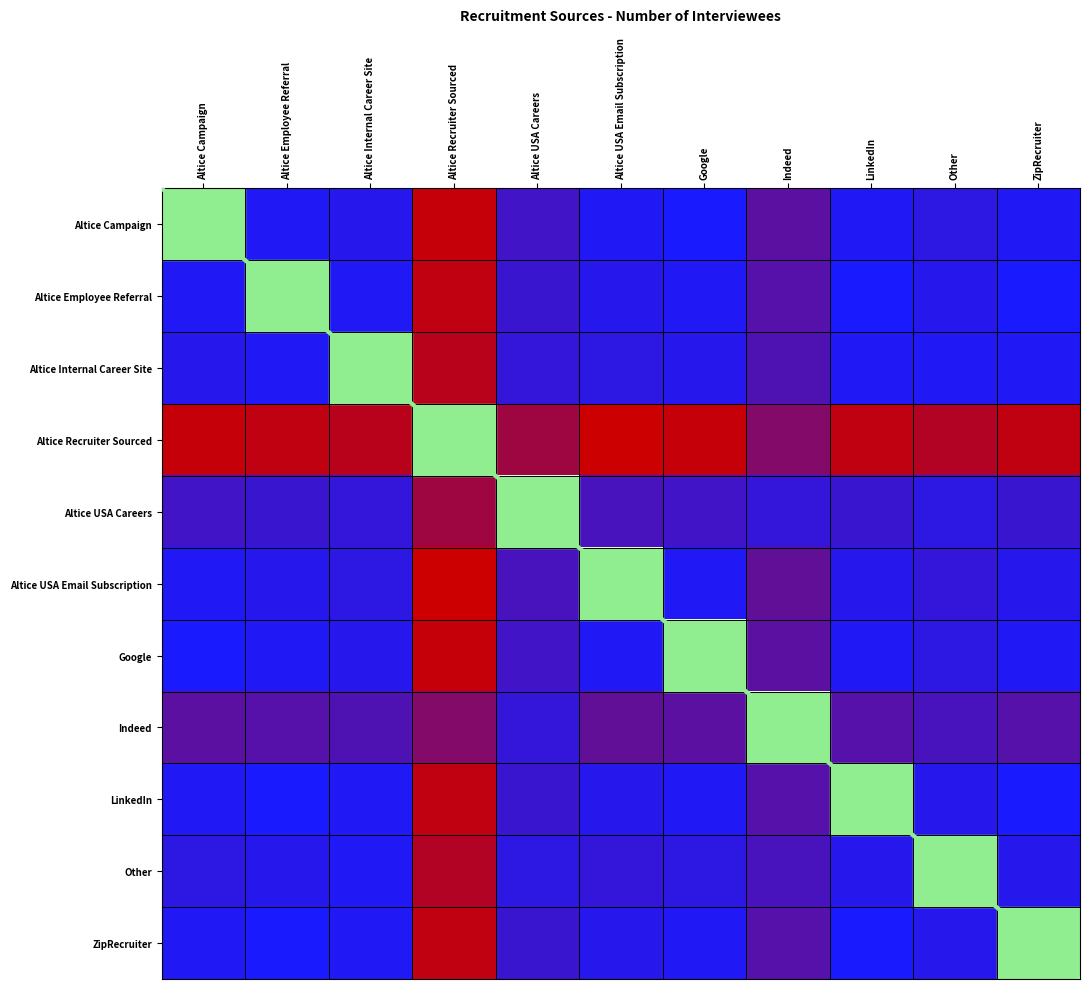

Between Google and Altice Internal Career Site, which is larger?

Altice Internal Career Site